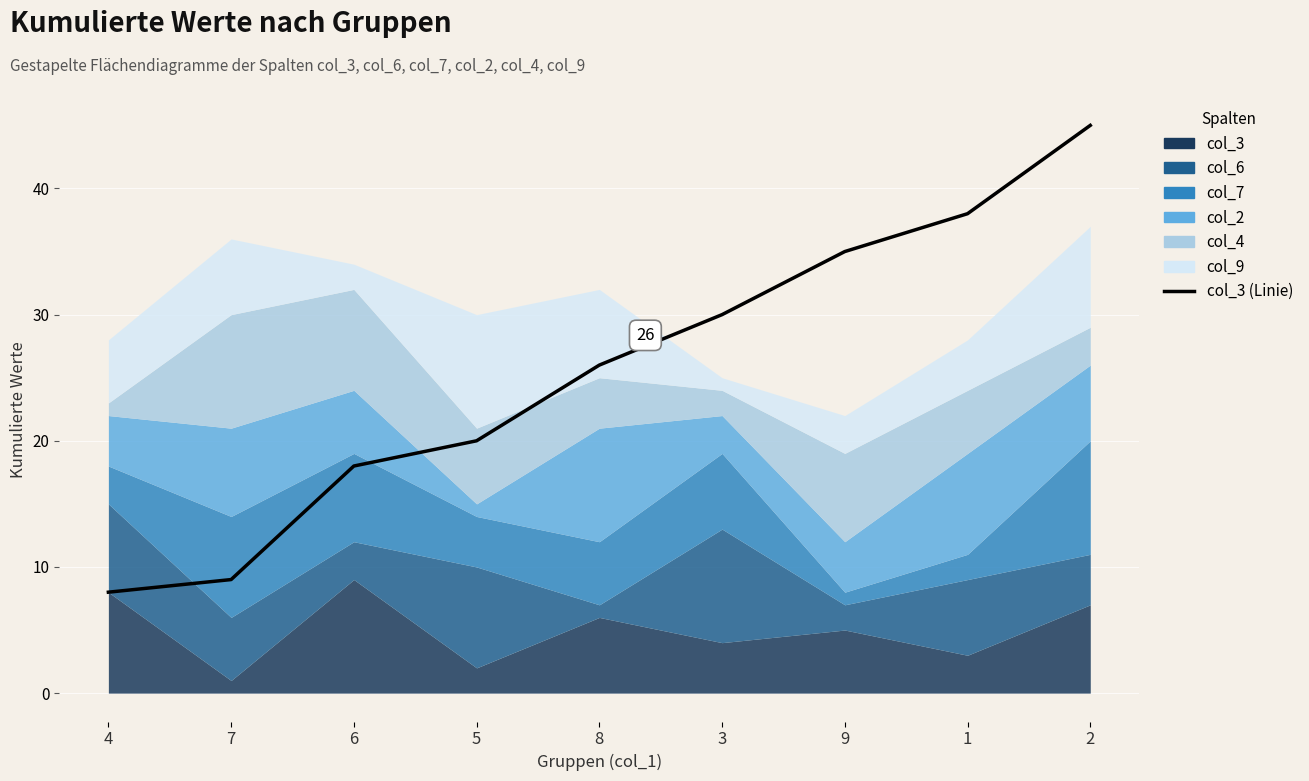

What is the smallest value displayed?

8